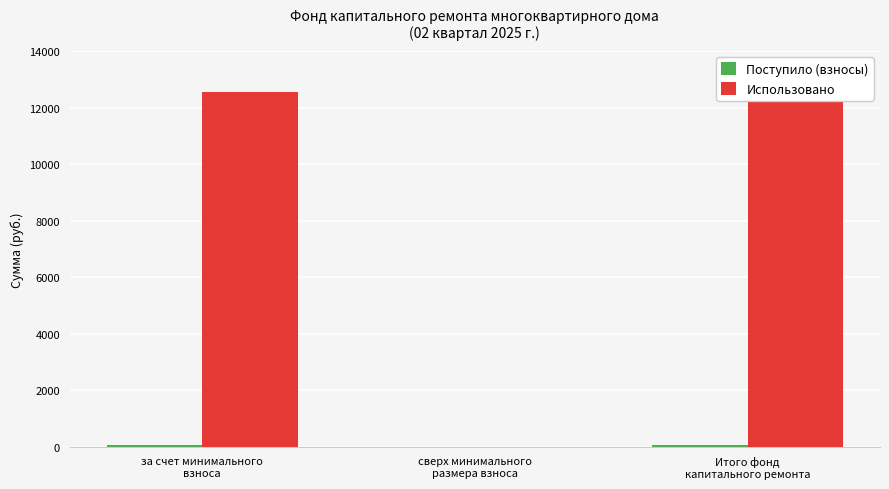

How many values in the Использовано series are below 12554?

1